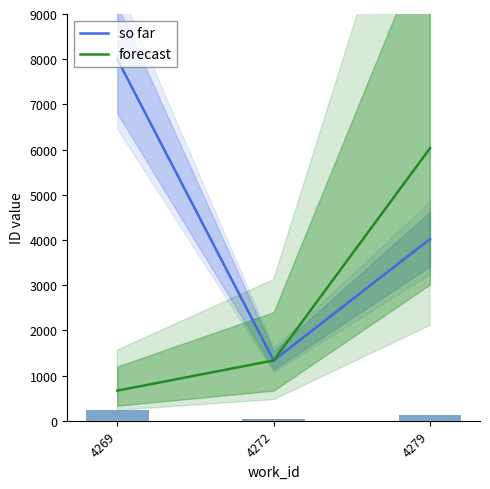

Which series has the largest range (max minus min)?

so far